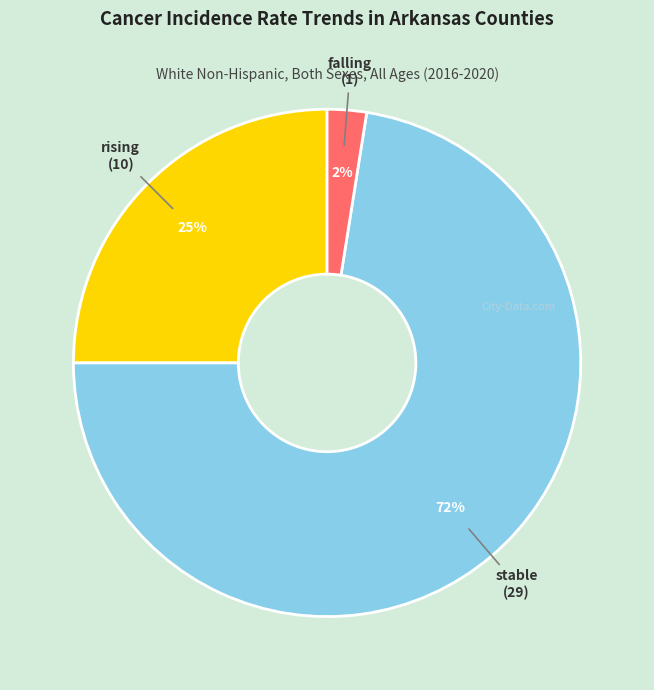

Between falling and rising, which is larger?

rising